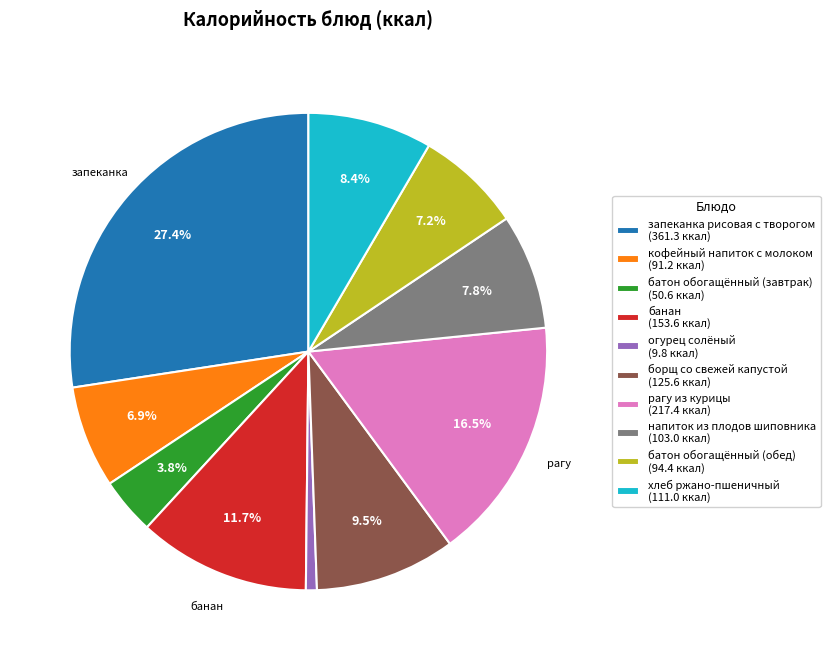

True or false: хлеб ржано-пшеничный accounts for 8% of the total.

True